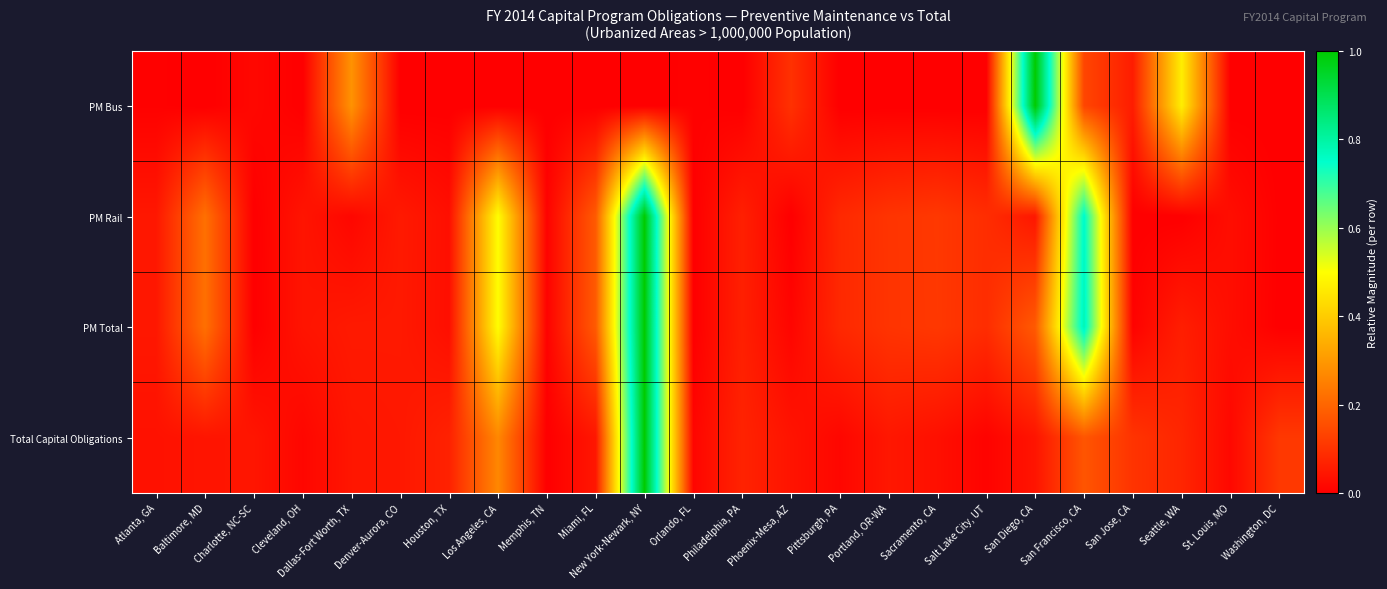

Between Los Angeles, CA and Philadelphia, PA, which series saw the biggest shift?

PM Total